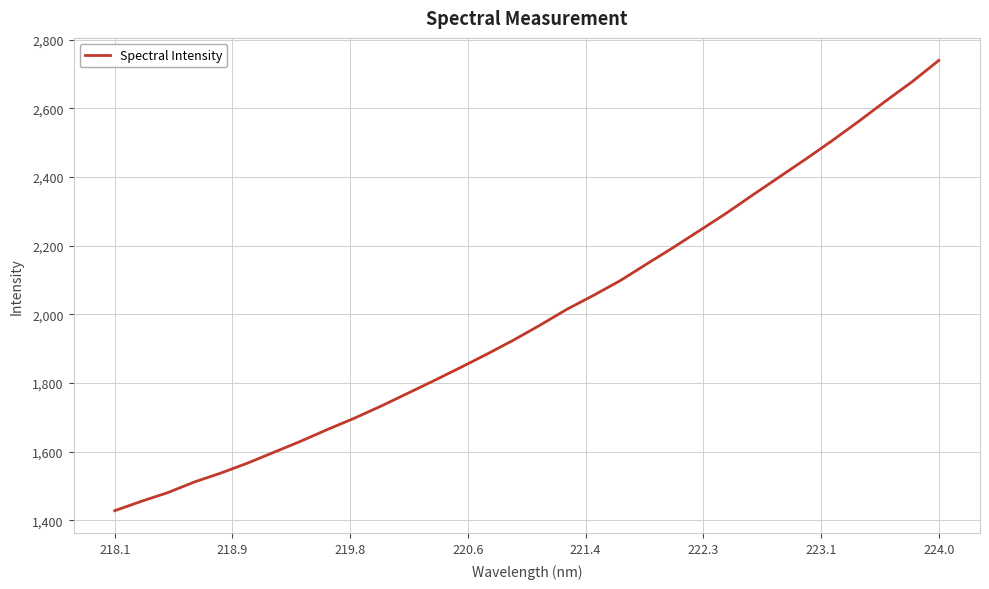

What is the difference between the maximum and minimum values?

1311.1